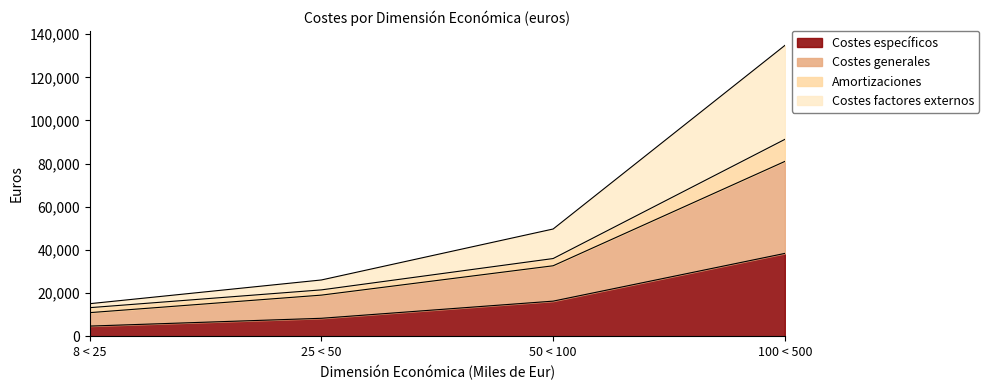

Which category has the highest value in the Costes específicos series?

100 < 500